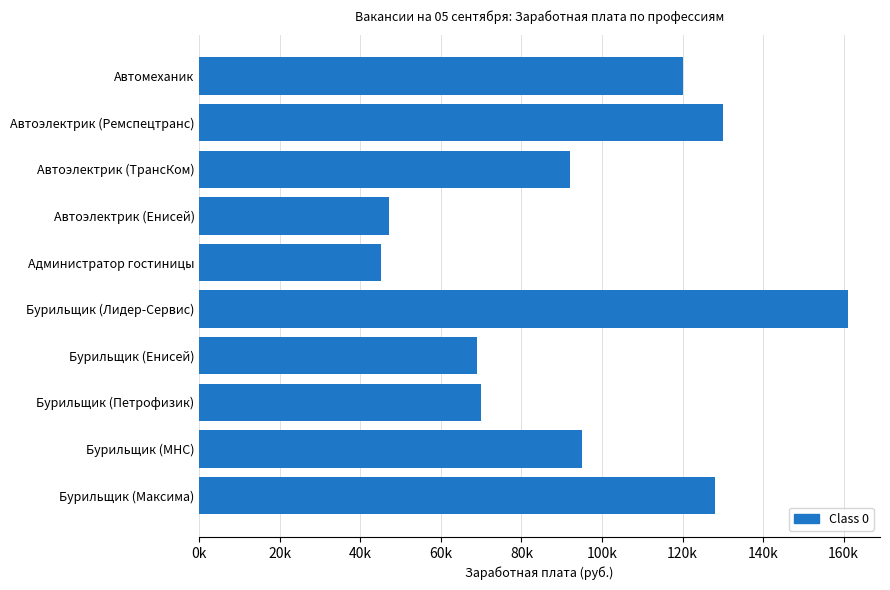

Are the bars horizontal?

Yes